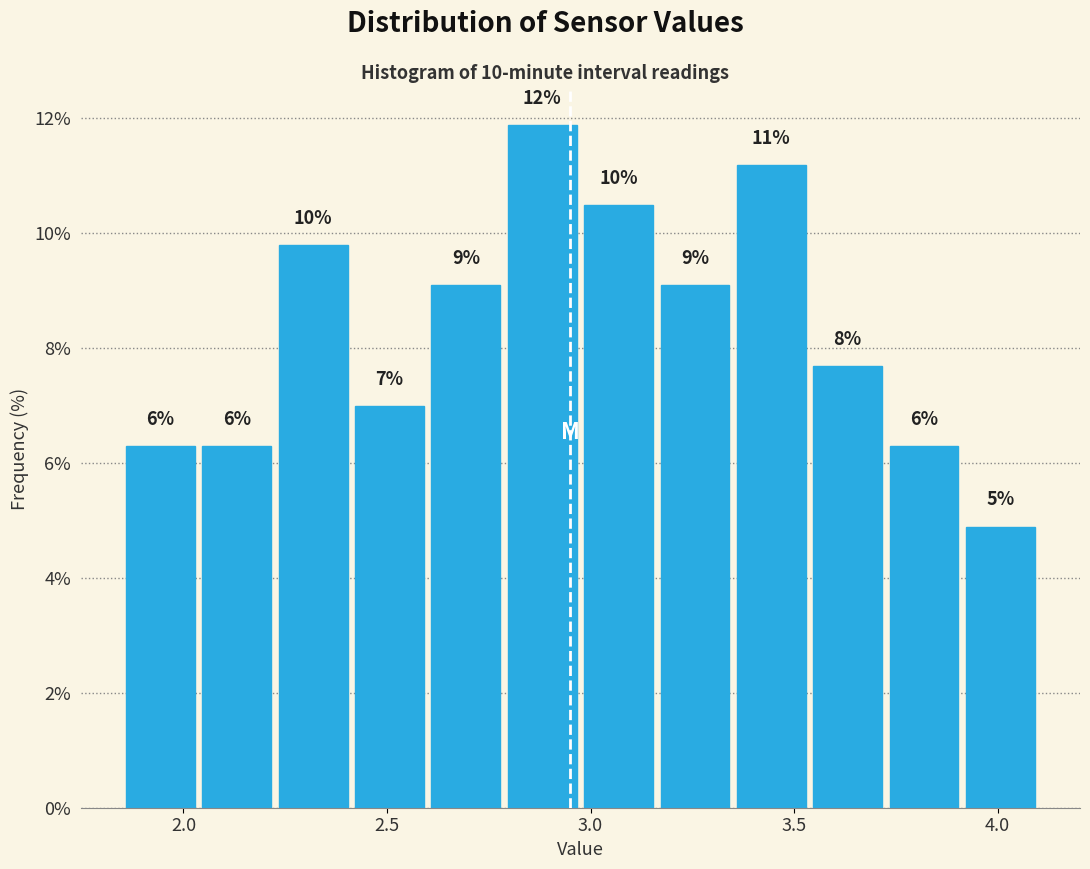

Read against the x-axis, roughly where is the centre of the tallest bar?

2.90